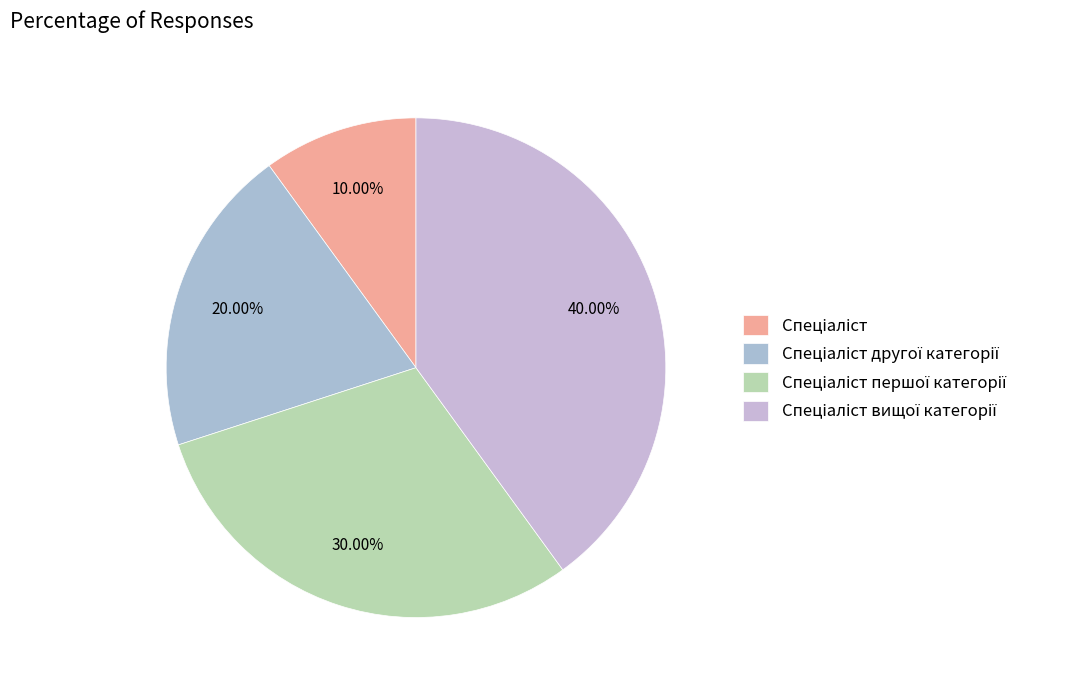

Count the number of slices in the pie.

4